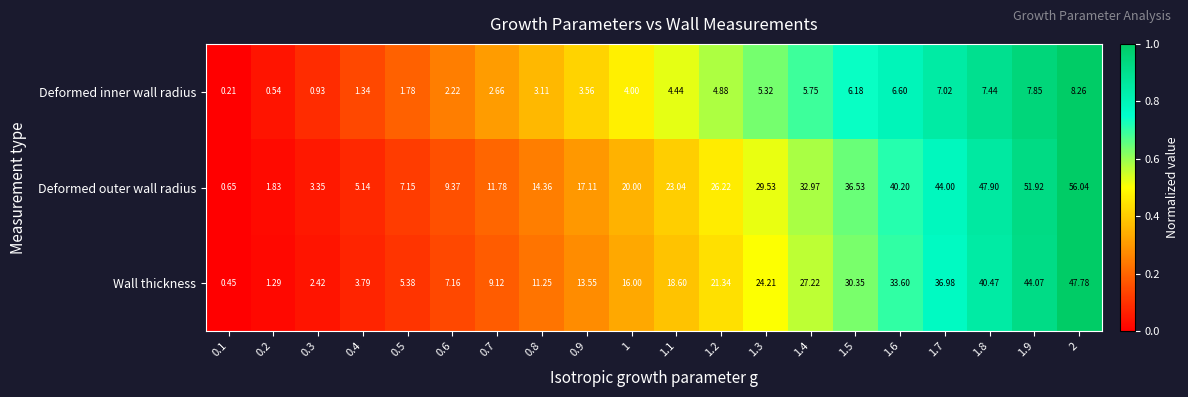

What is the greatest value displayed?

56.0